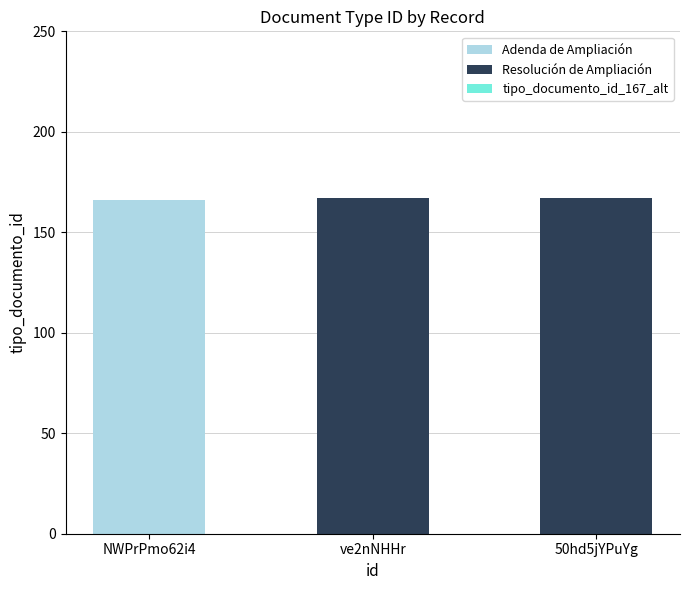

What is the sum of all Adenda de Ampliación values?

166